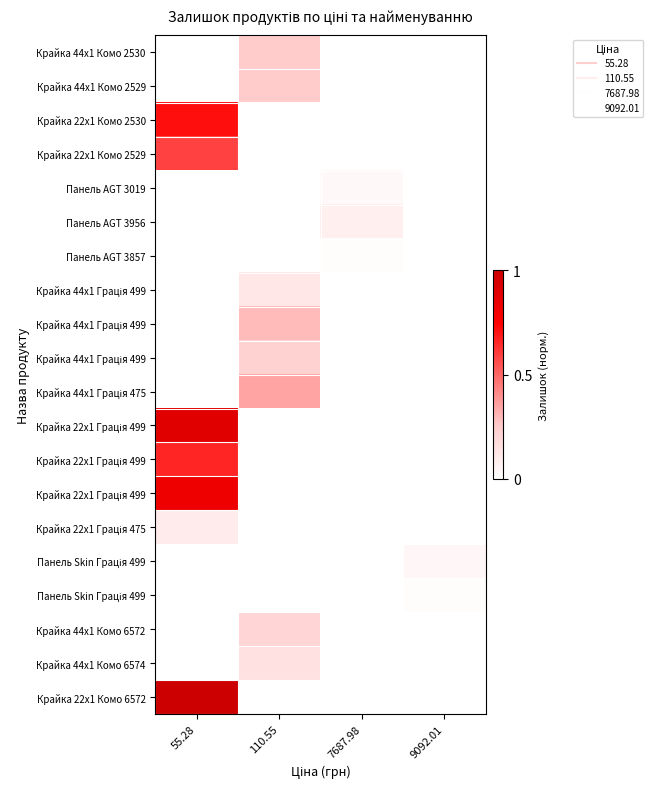

At which category does the chart reach its minimum across all series?

55.28